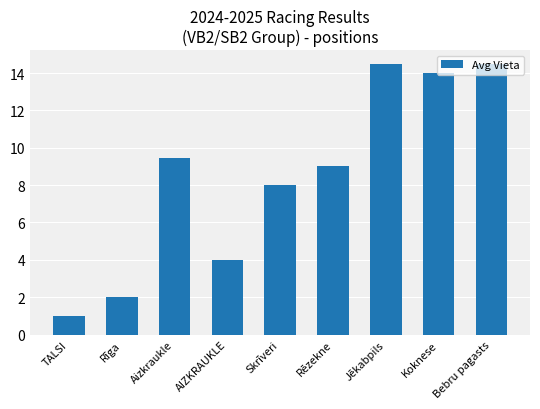

Which label corresponds to the smallest value in the chart?

TALSI